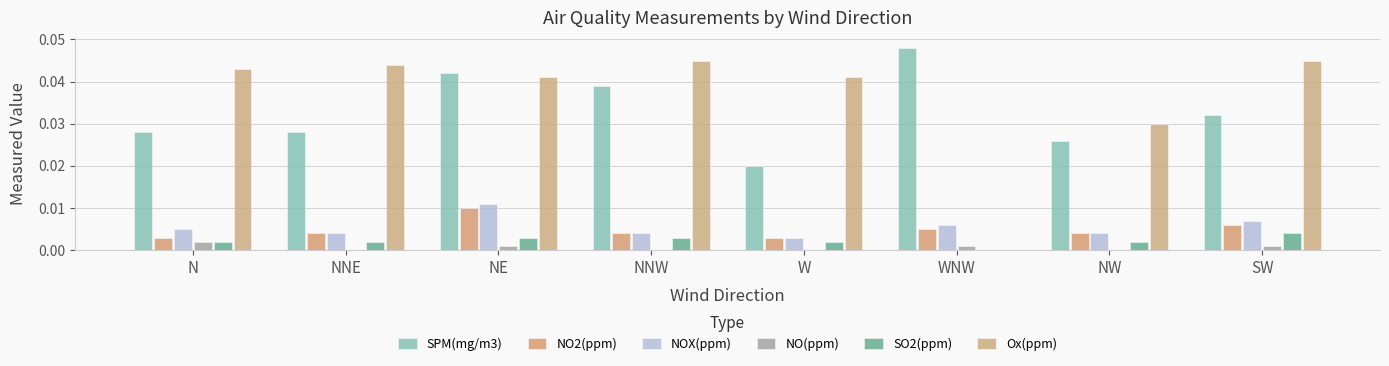

Which category has the highest value in the NOX(ppm) series?

NE